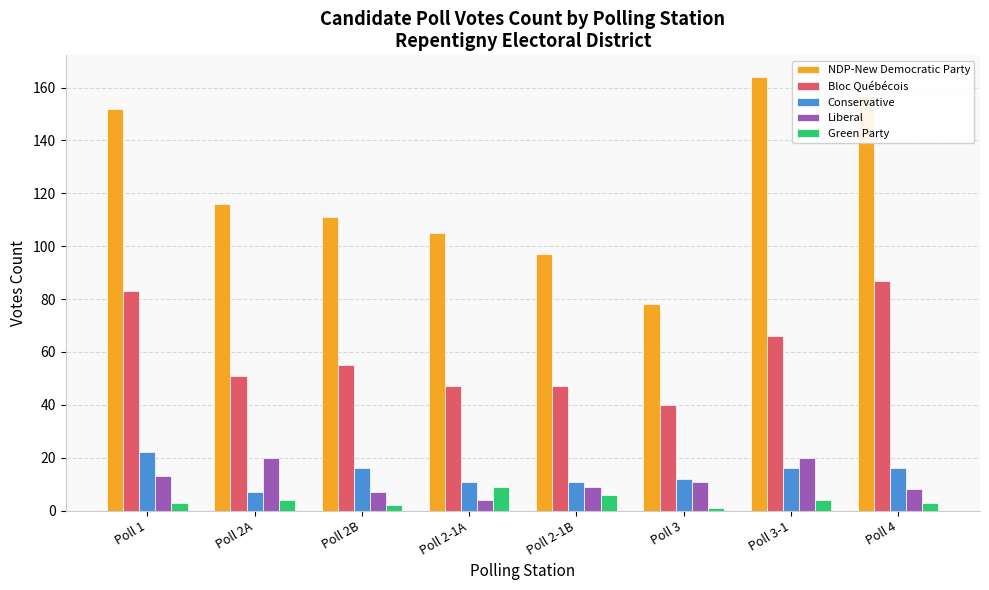

How many data points in Bloc Québécois are less than 55?

4